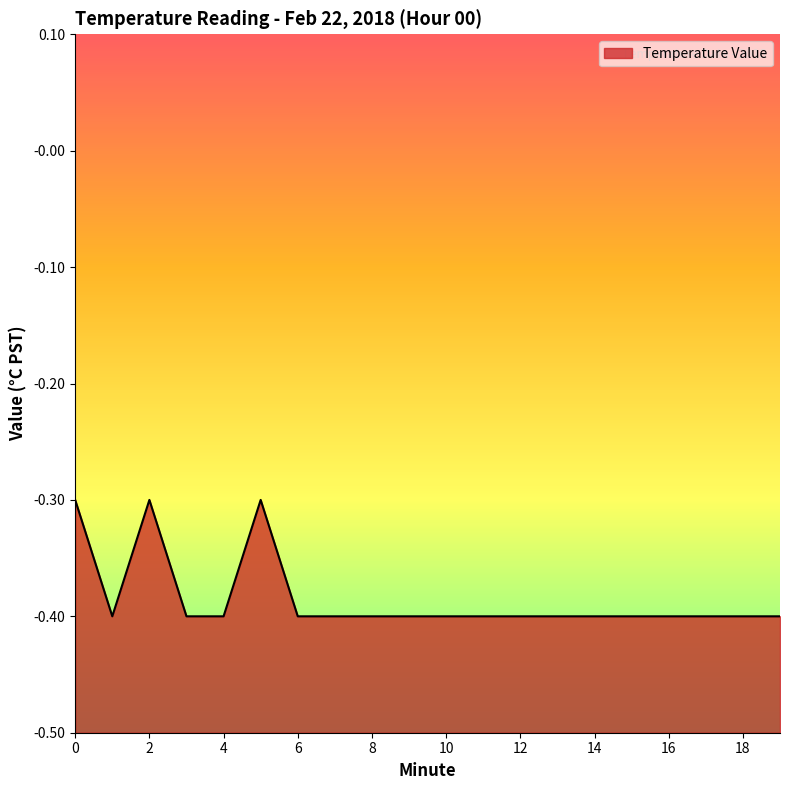

What is the difference between the maximum and minimum values?

0.1